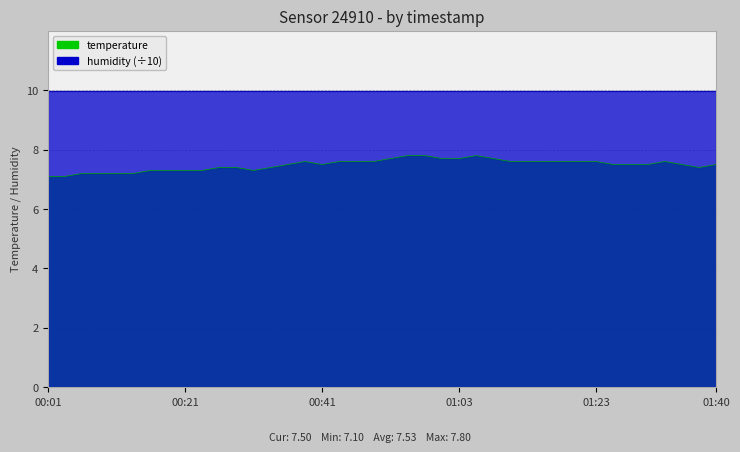

At which category does the data reach its first local valley?

00:31